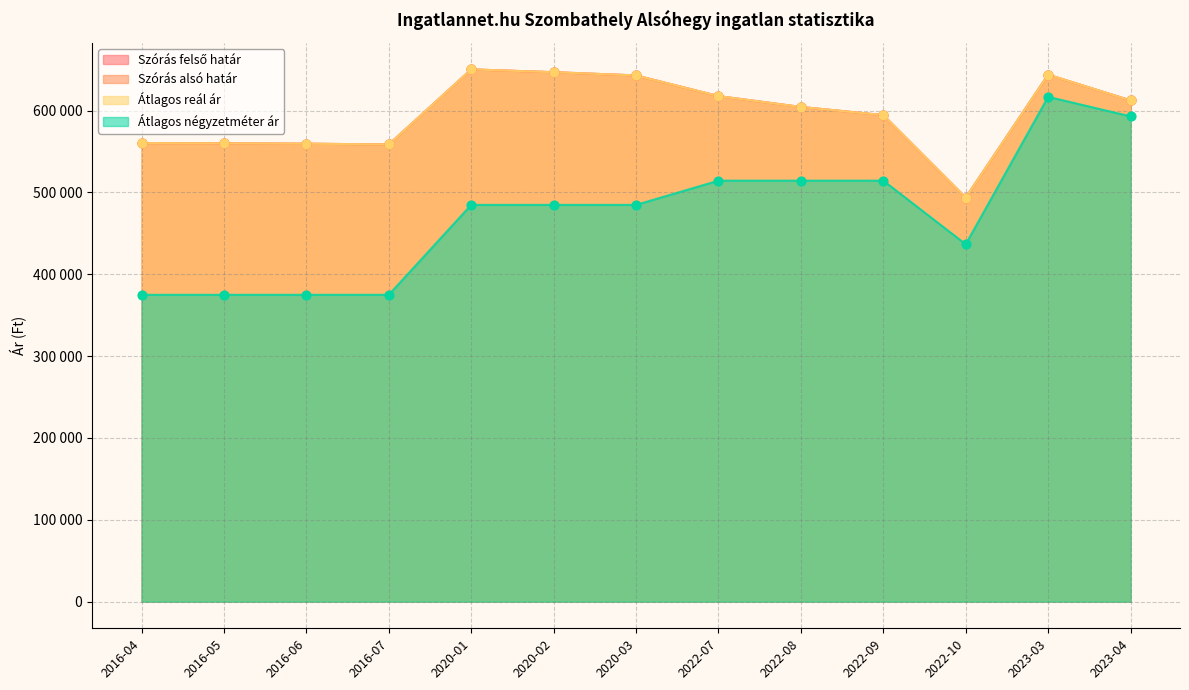

At which category is the sum across all series the highest?

2023-03